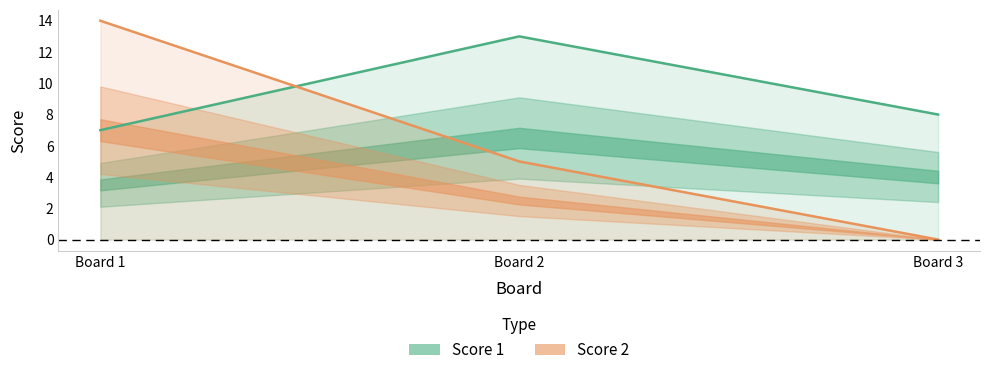

Which series has the largest total across all categories?

Score 1